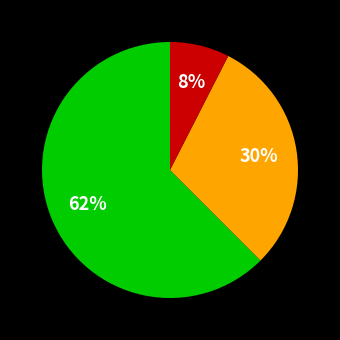

To the nearest percent, what is the average slice percentage?

33%